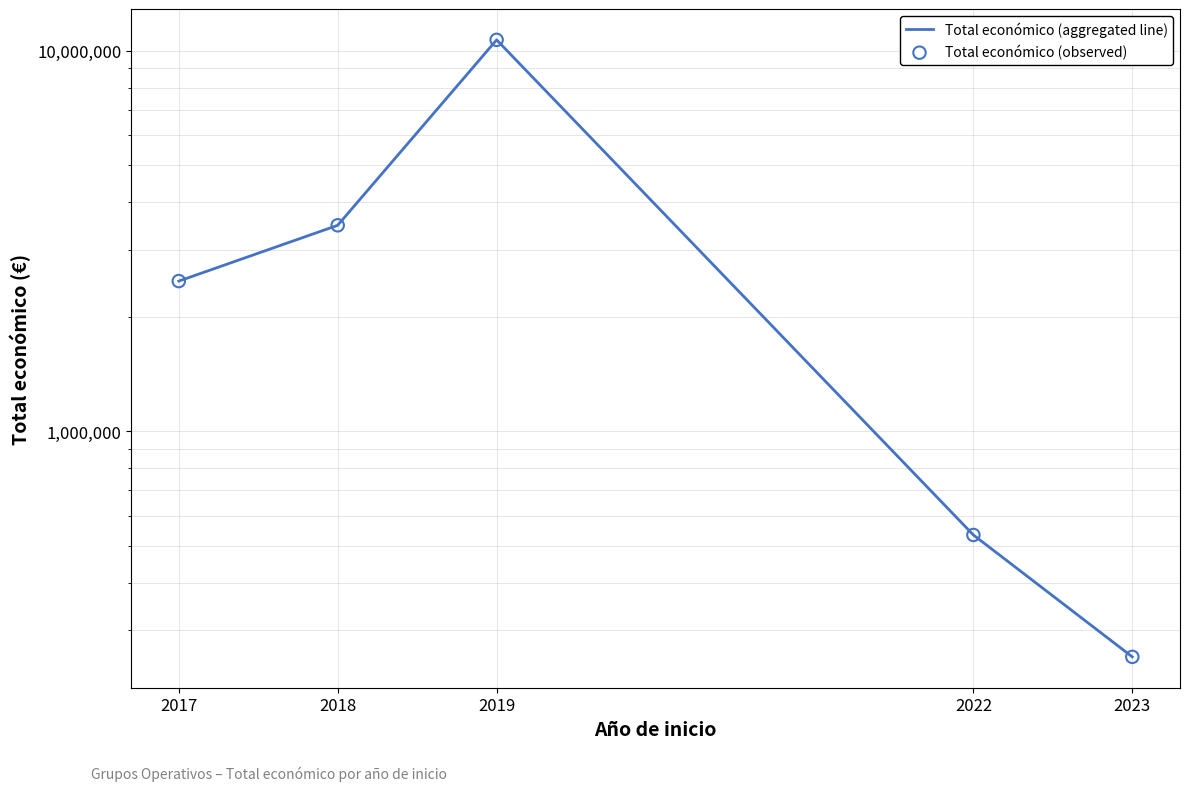

Which series has the largest total across all categories?

Total económico (aggregated line)